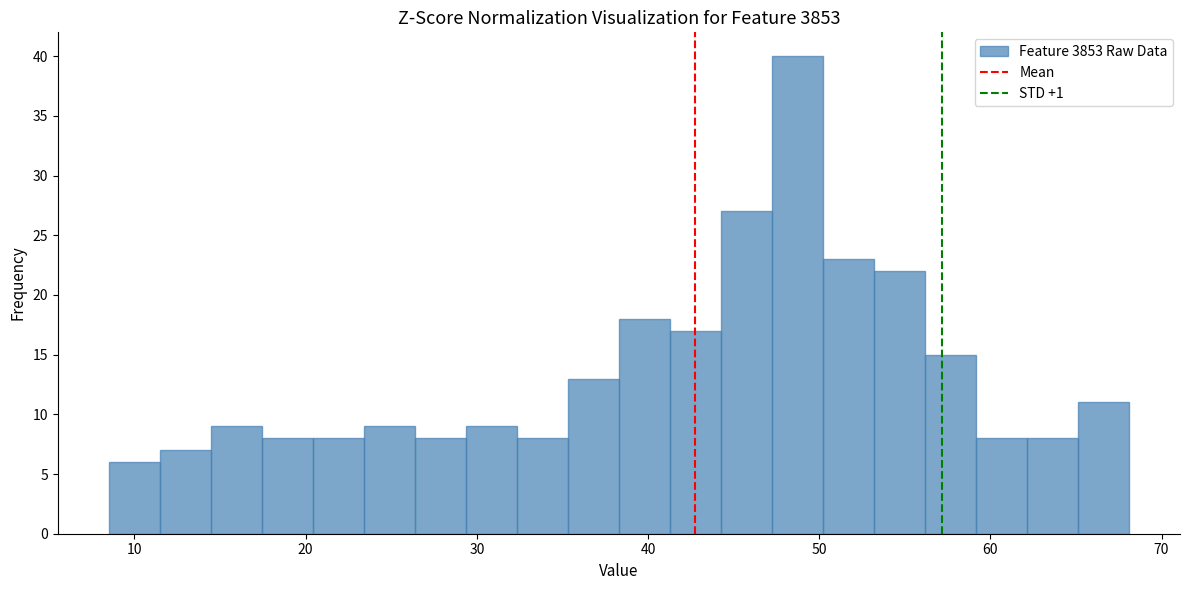

Around what value on the x-axis is the tallest bar? Give the approximate position of its centre, as read against the axis.

49